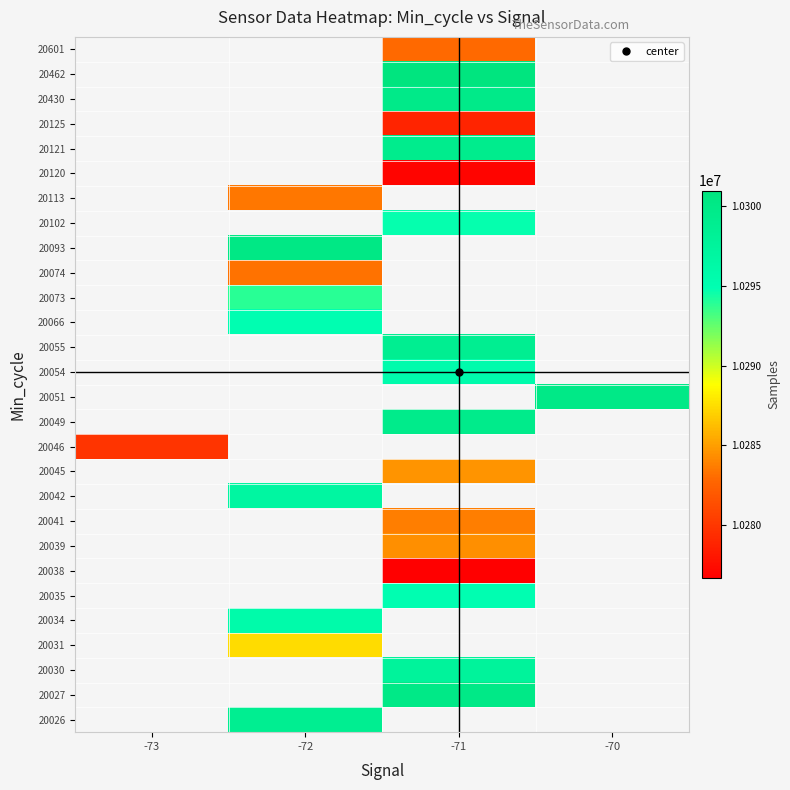

Count the number of categories in the chart.

4